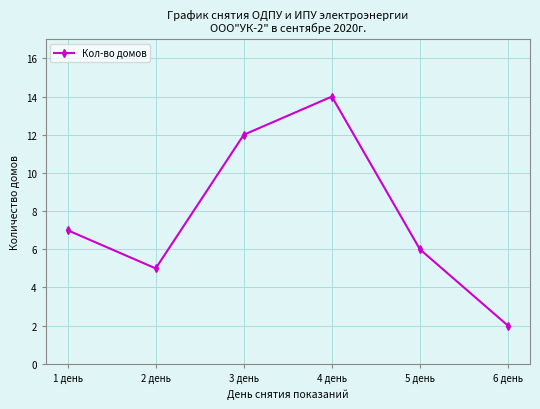

How many lines are shown in the chart?

1